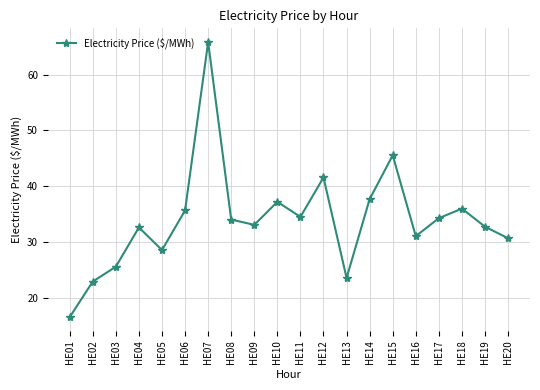

What is the difference between the maximum and minimum values?

49.3